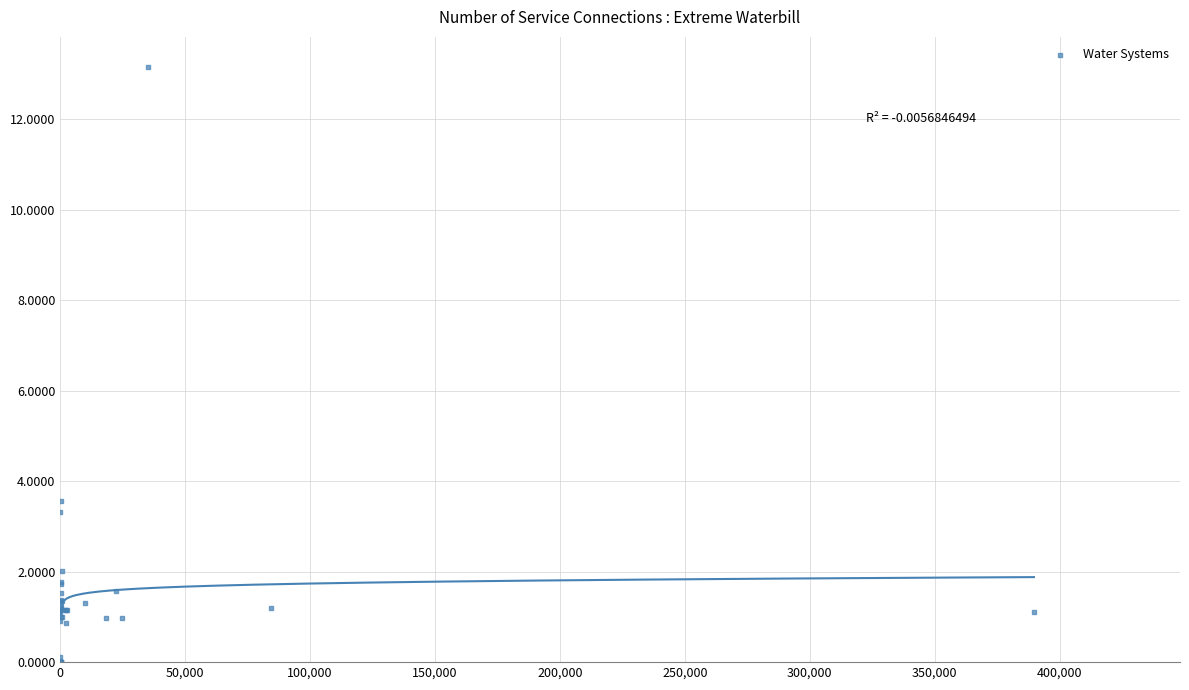

What Y value in the scatter plot is closest to 6?

3.6